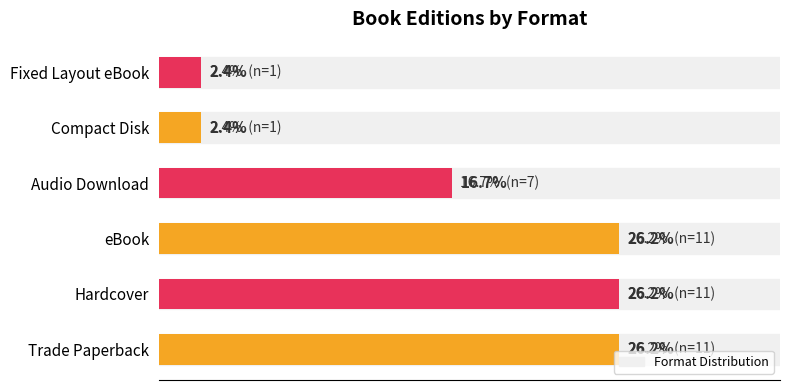

How many bars are there in total?

6